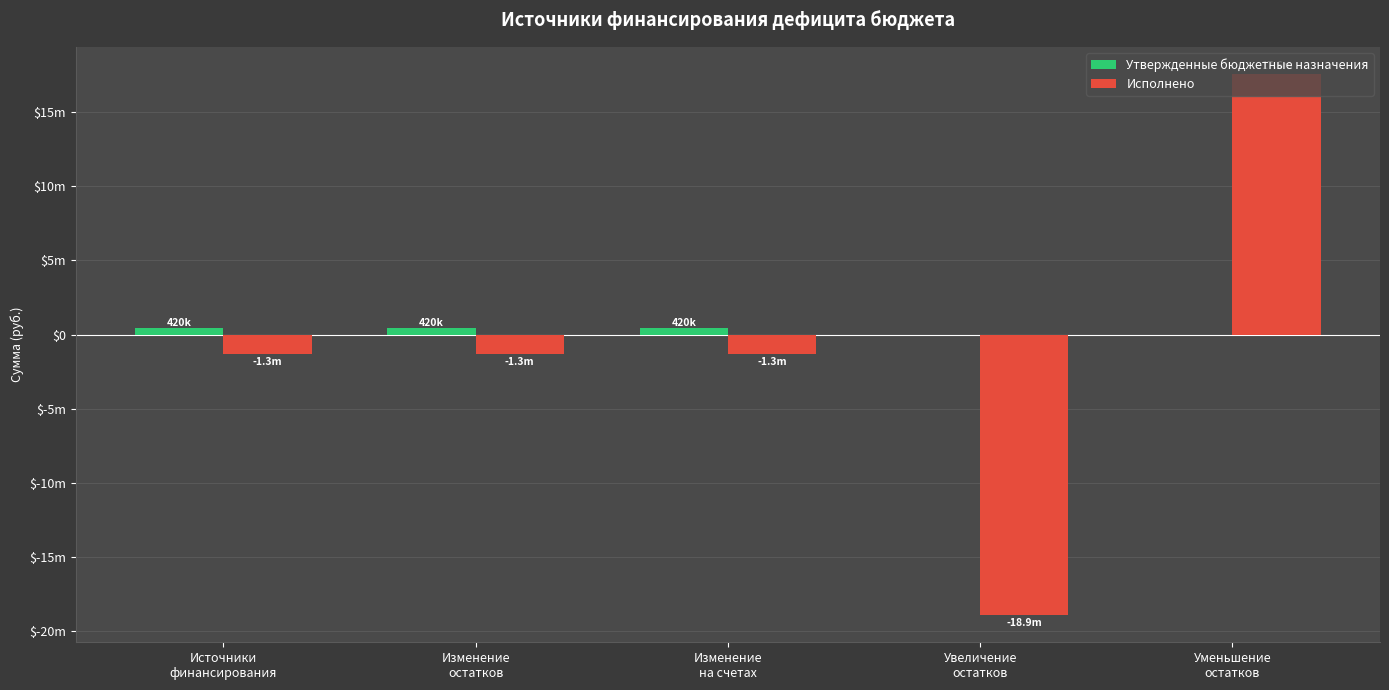

Does the chart contain stacked bars?

No